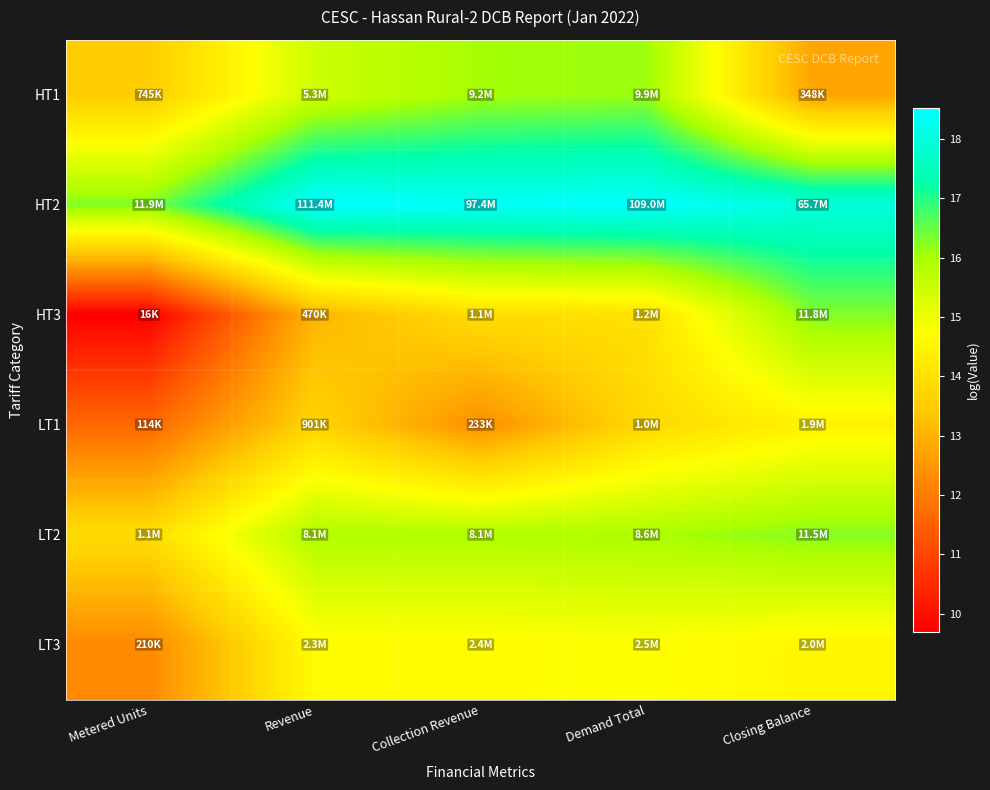

What is the greatest value displayed?

18.5